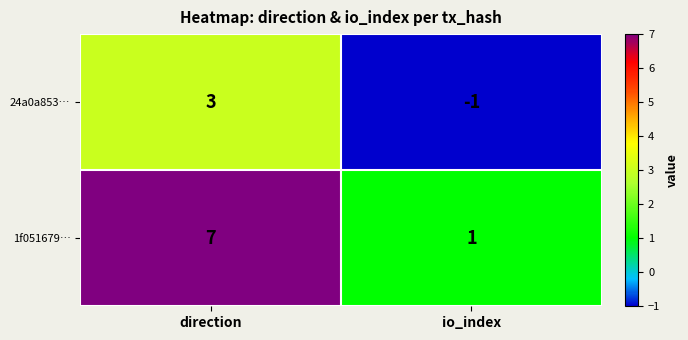

At which category is the sum across all series the highest?

direction